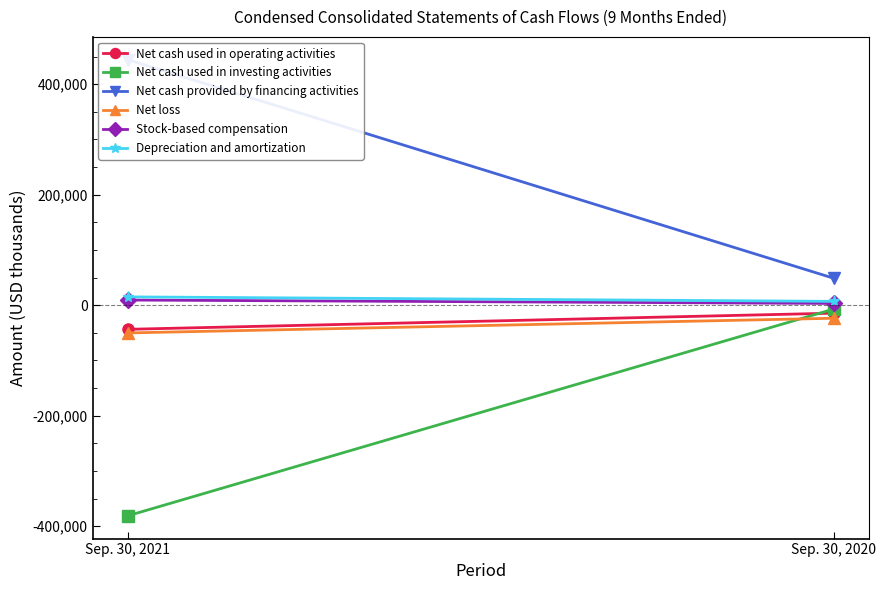

Which series has the largest total across all categories?

Net cash provided by financing activities